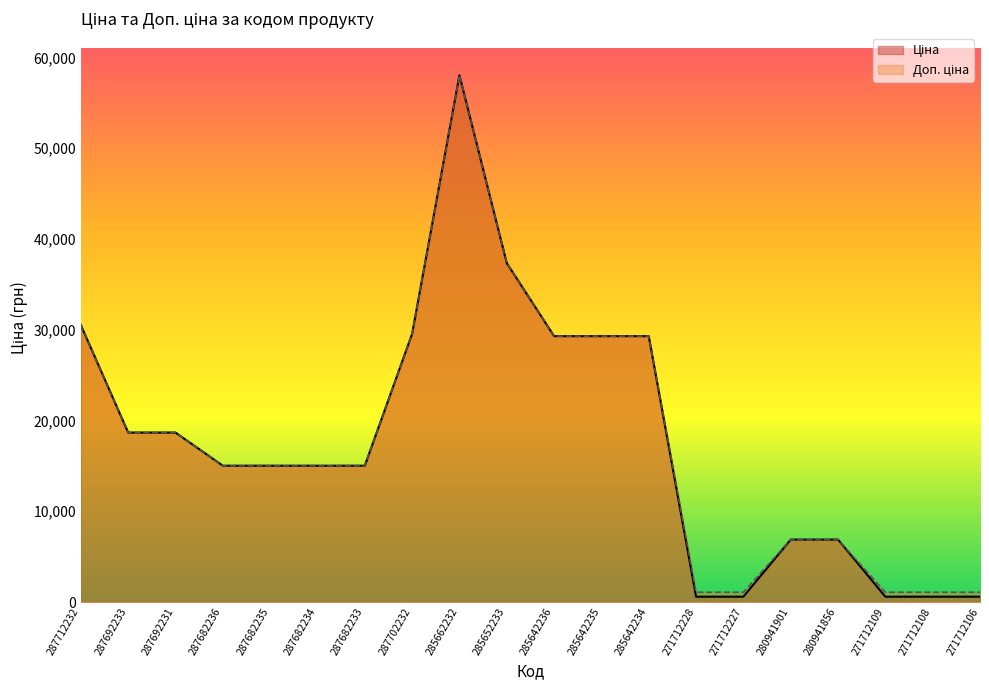

List the series in order of their peak value, lowest first.

Ціна, Доп. ціна